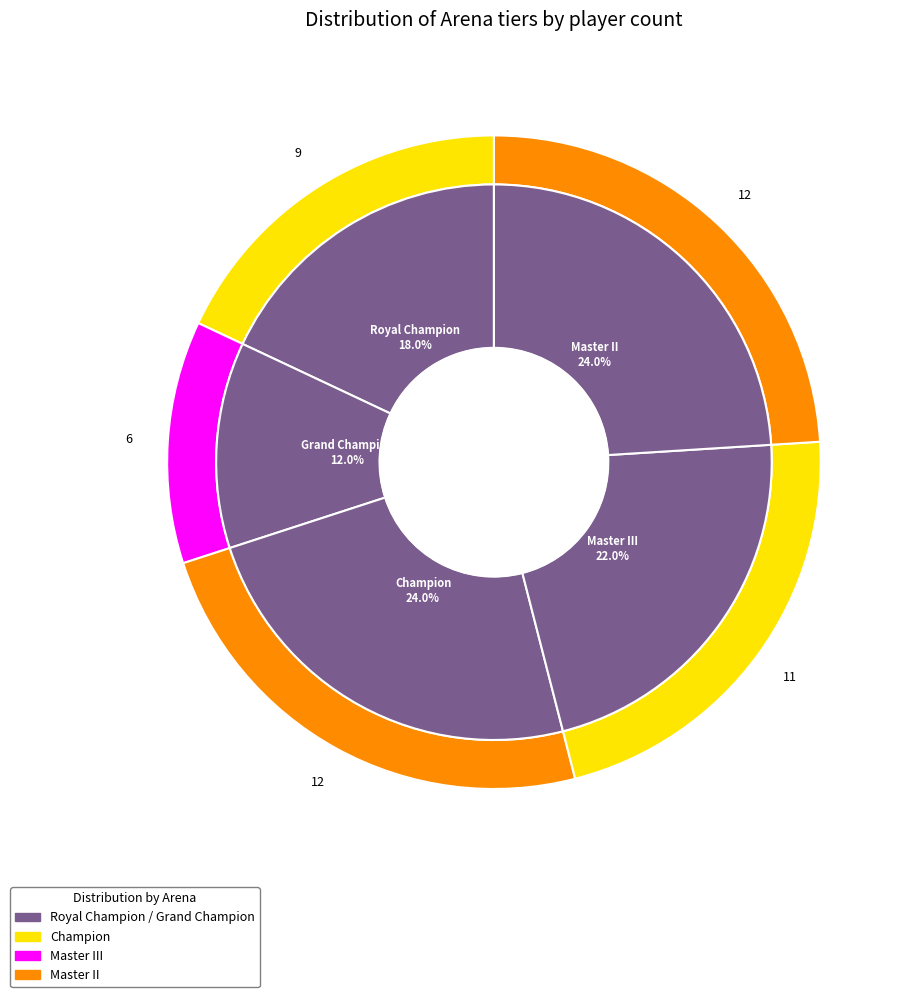

Rank the categories by value from highest to lowest.

Champion, Master II, Master III, Royal Champion, Grand Champion